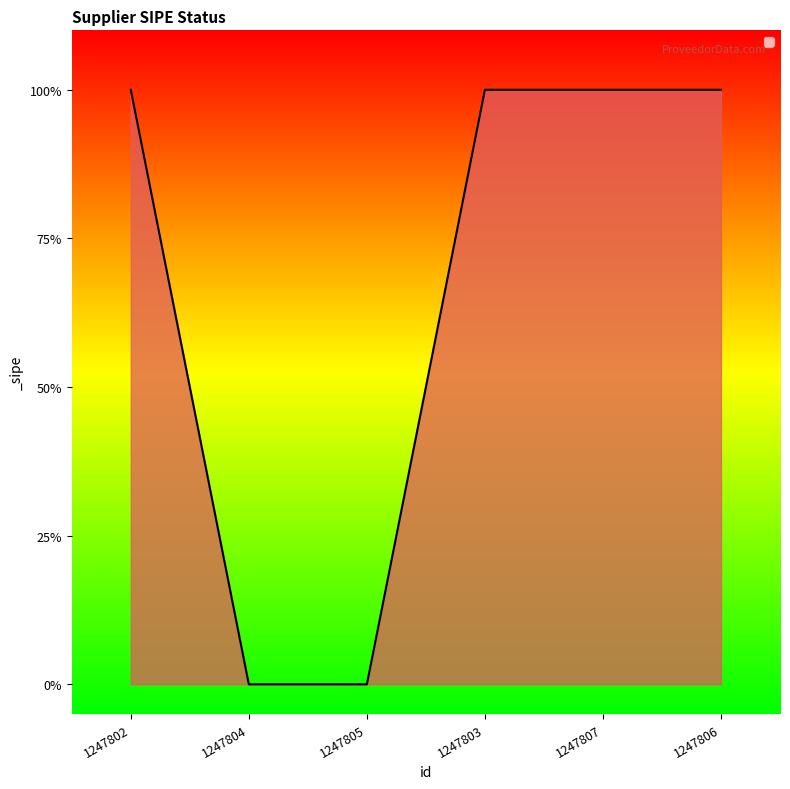

Is this an area chart (filled region under the line)?

Yes